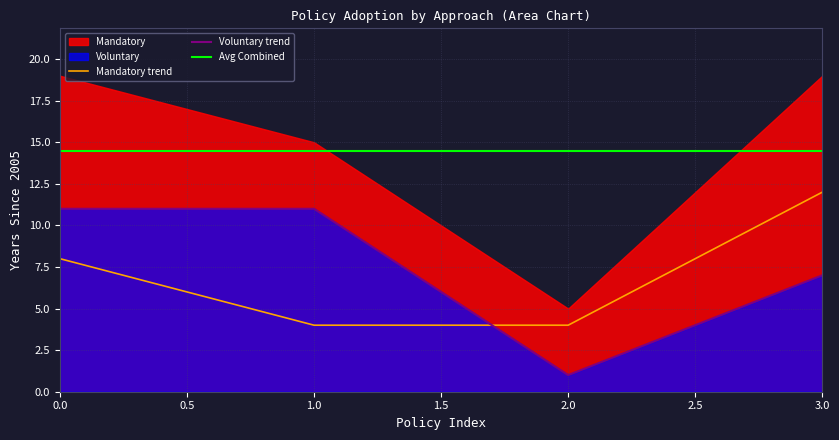

Which series has the widest spread of values?

Voluntary